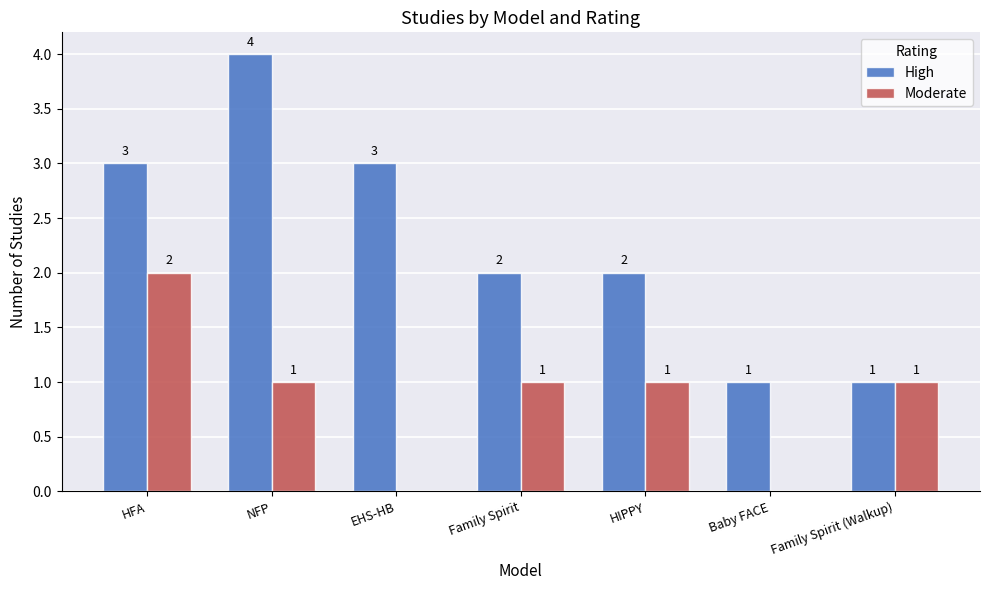

The High series shows 5 at EHS-HB. True or false?

False